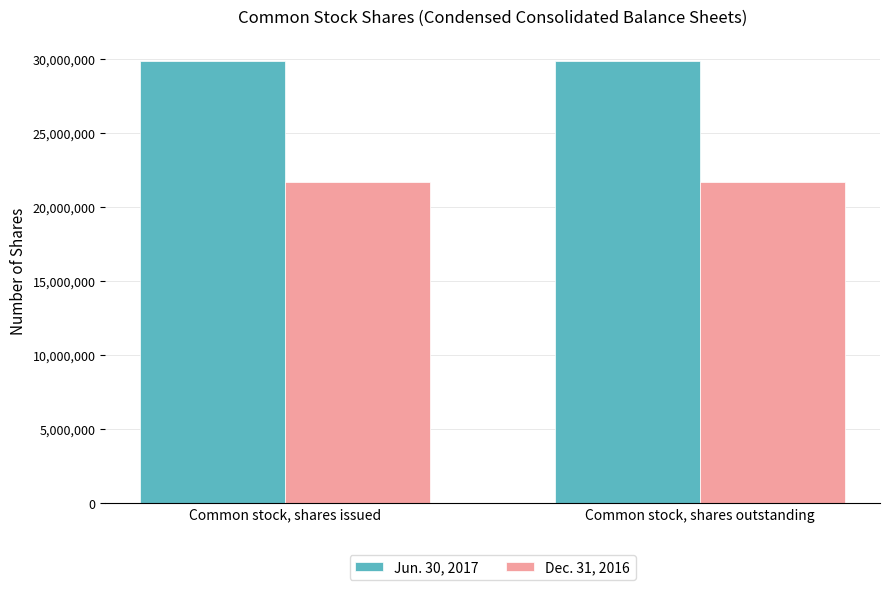

What are all the series names shown in the legend?

Jun. 30, 2017, Dec. 31, 2016